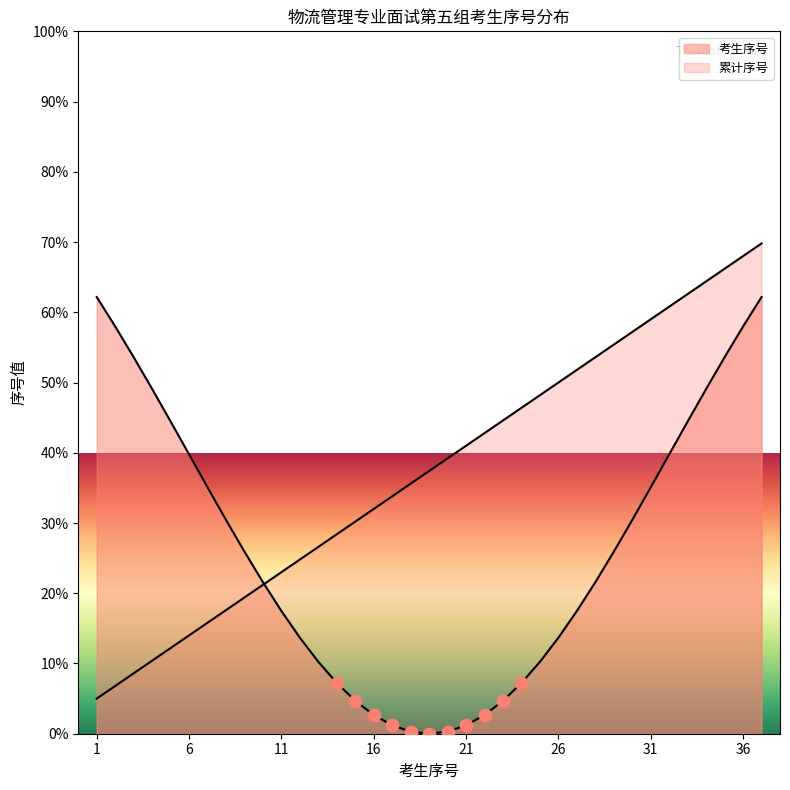

What is the change in value from 2 to 6?

+7.2